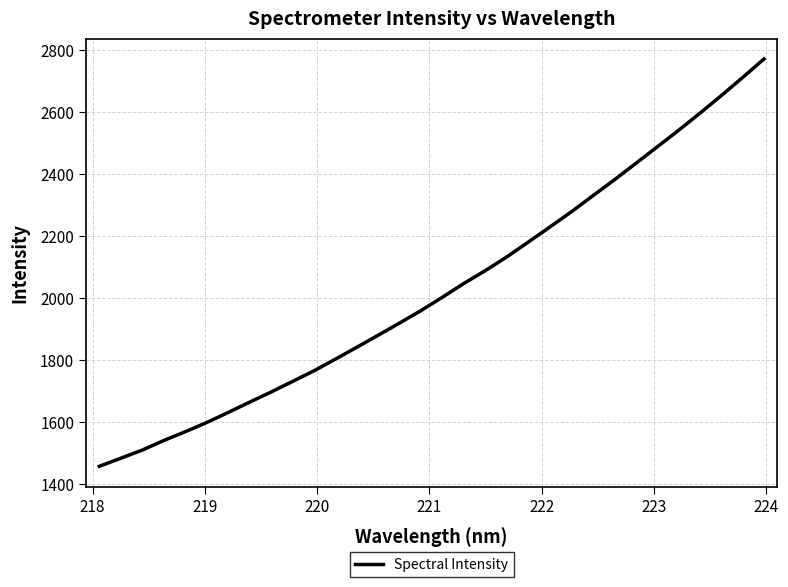

What is the difference between the second highest and minimum values?

1253.3